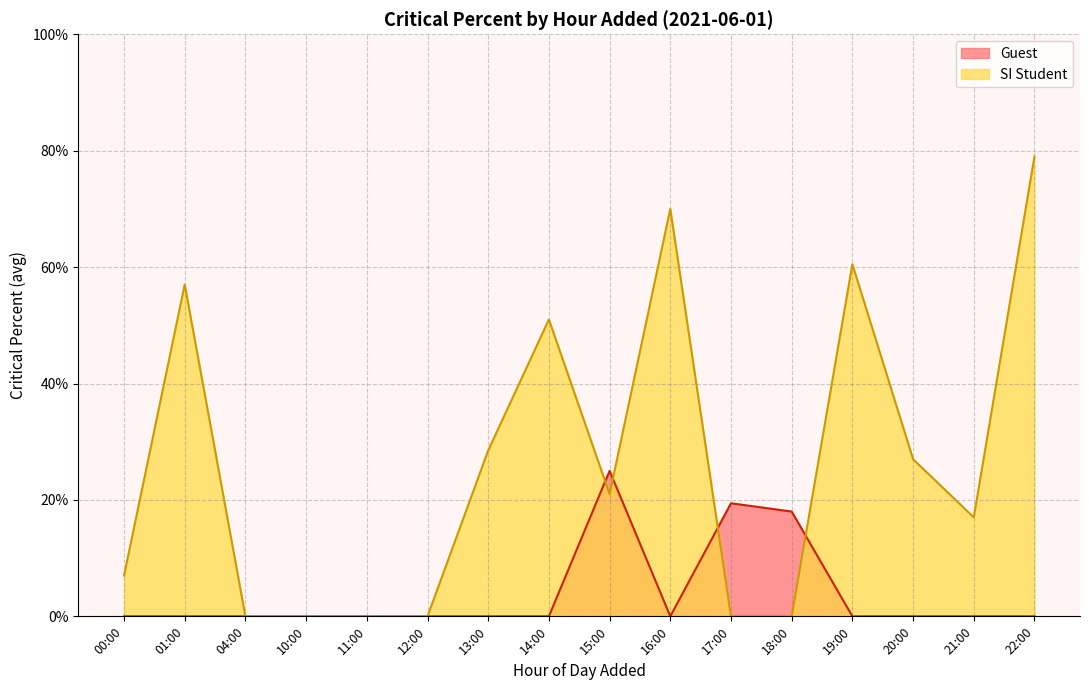

What are all the series names shown in the legend?

Guest, SI Student